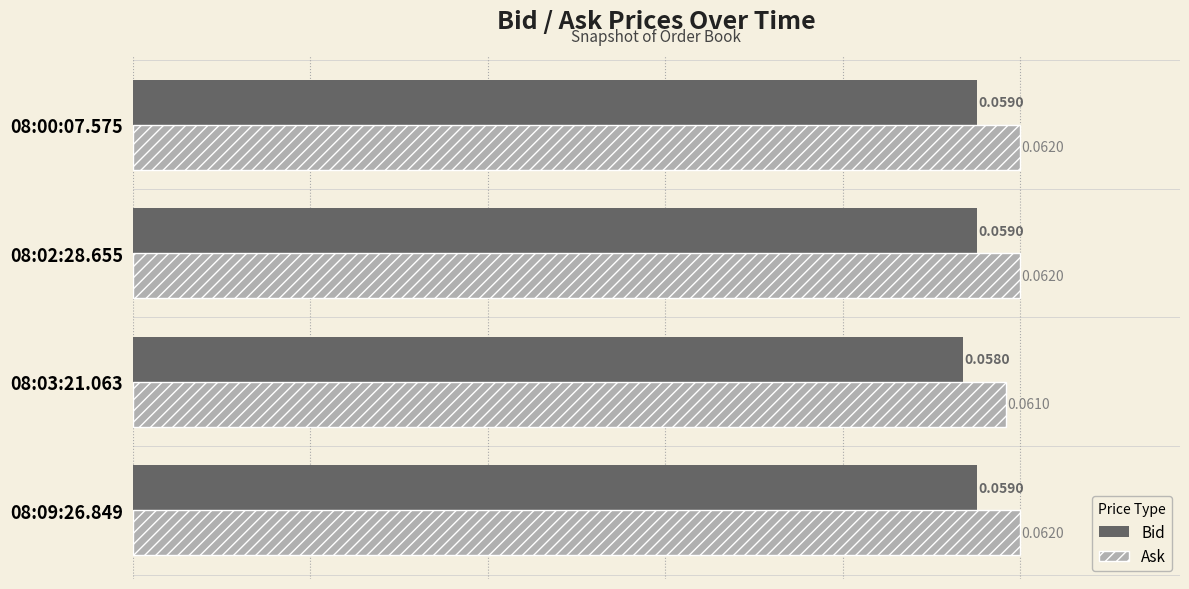

Which series has the largest total across all categories?

Ask